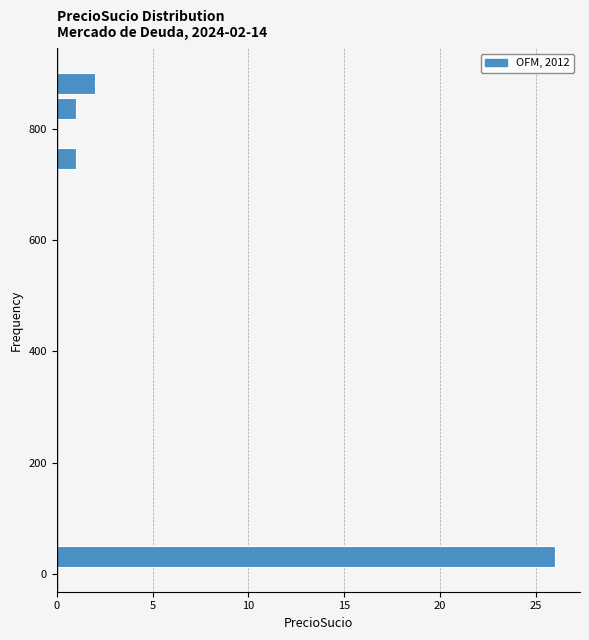

Read against the y-axis, roughly where is the centre of the longest bar?

40